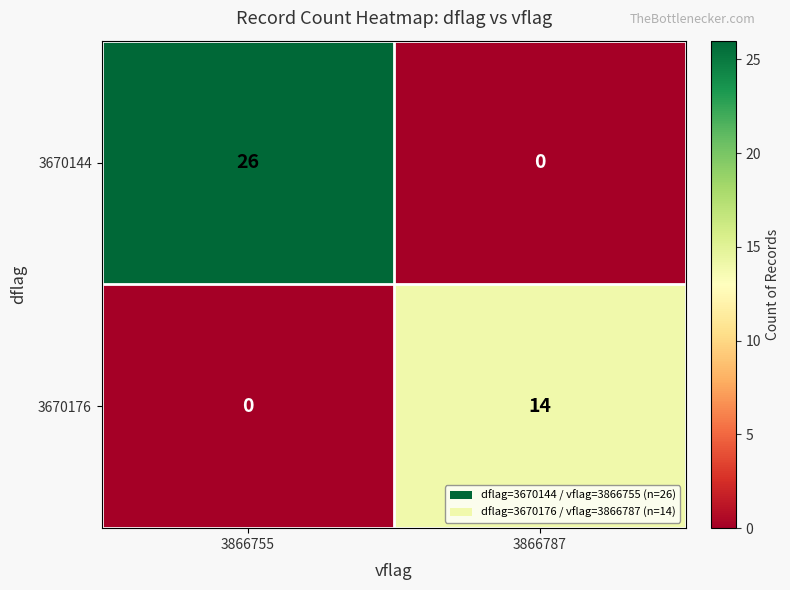

Rank the series by their average value, from highest to lowest.

3670144, 3670176